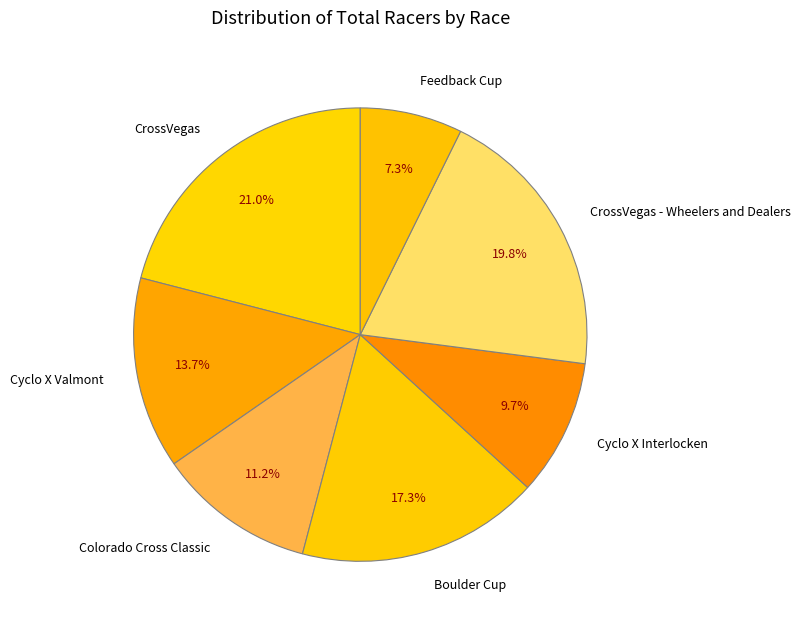

True or false: Cyclo X Valmont accounts for 14% of the total.

True